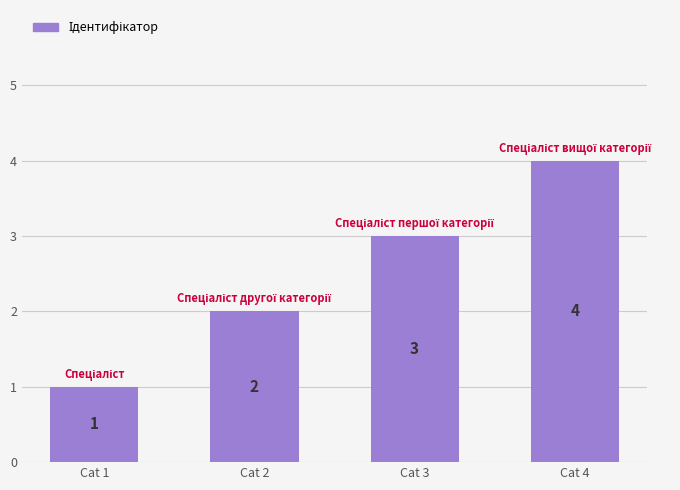

The value at Cat 4 is 3. True or false?

False